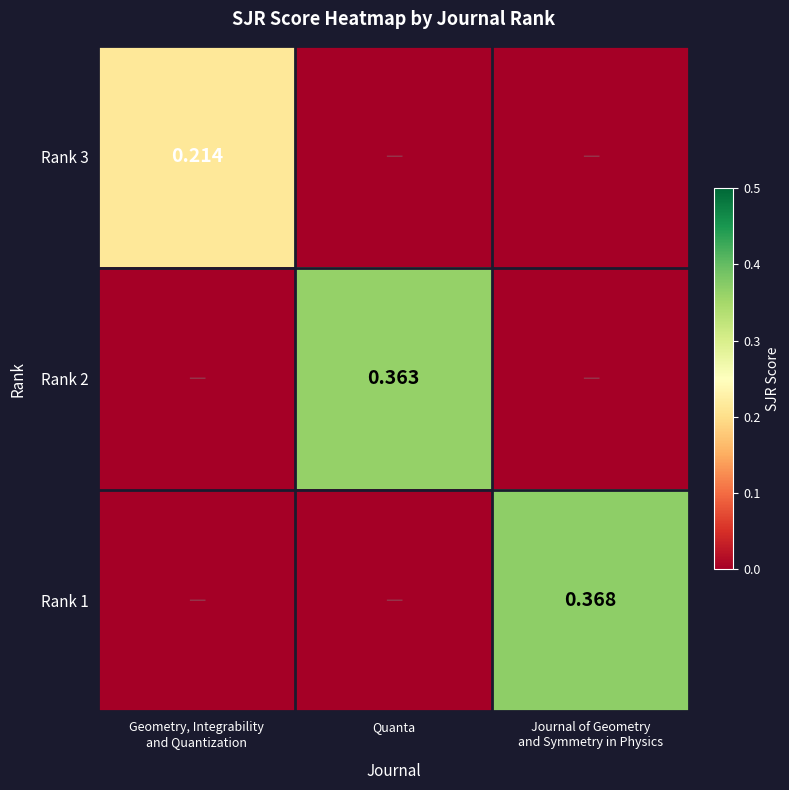

Which series has the largest total across all categories?

Rank 1